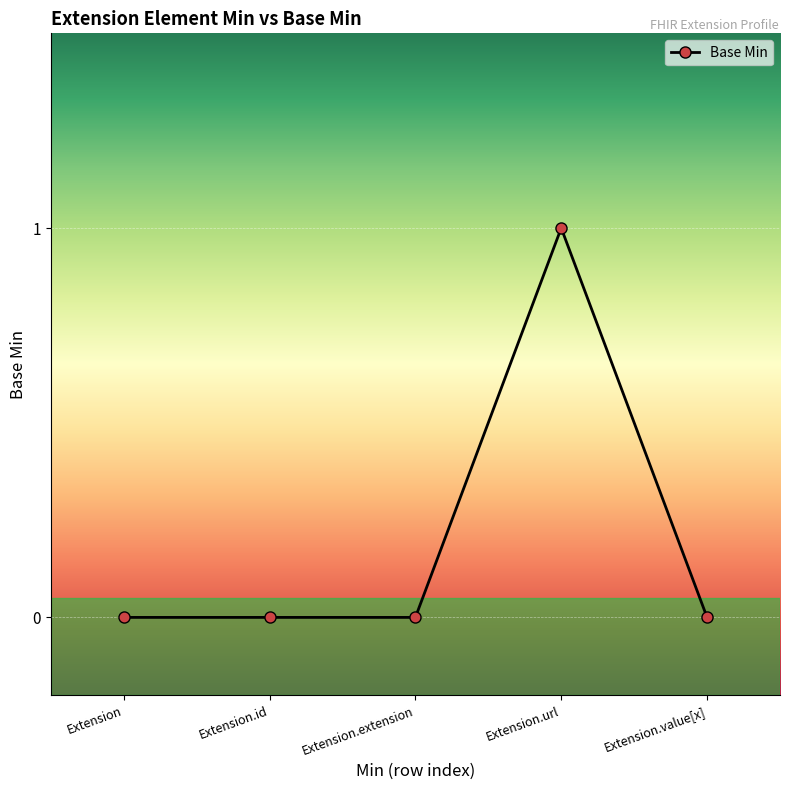

True or false: the data has more than 0 interior local peaks.

True